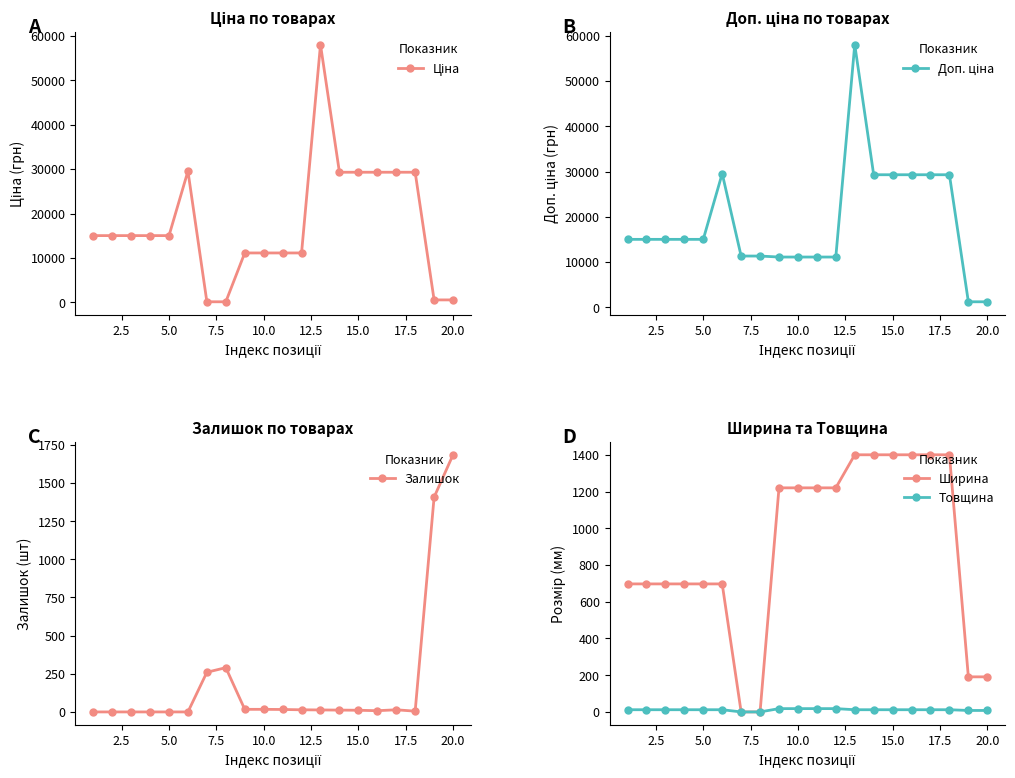

True or false: Залишок has more than 0 interior local peaks.

True